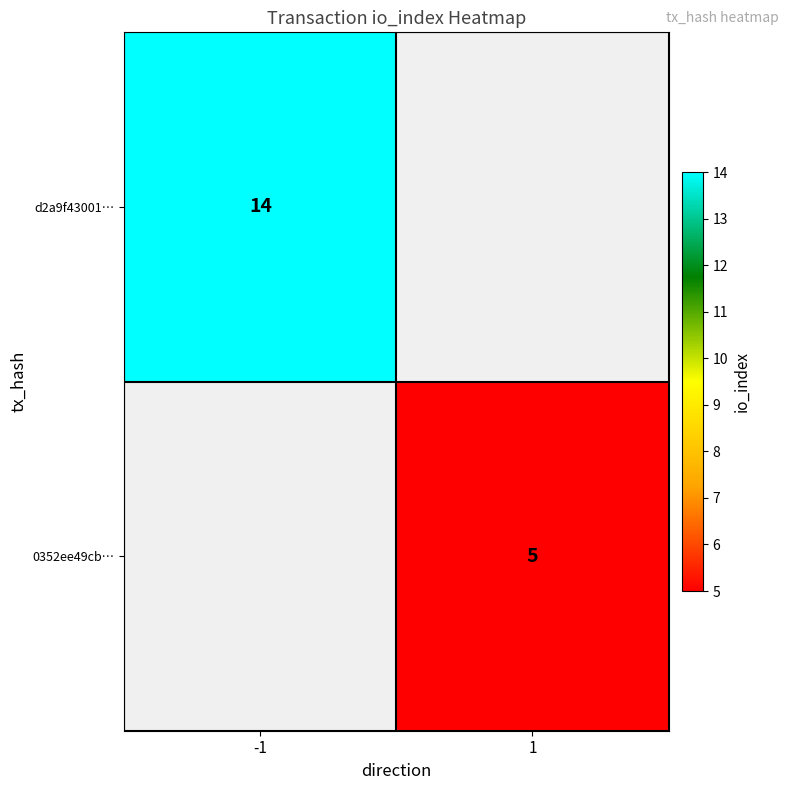

The value of 0352ee49cb… at 1 is 7. True or false?

False